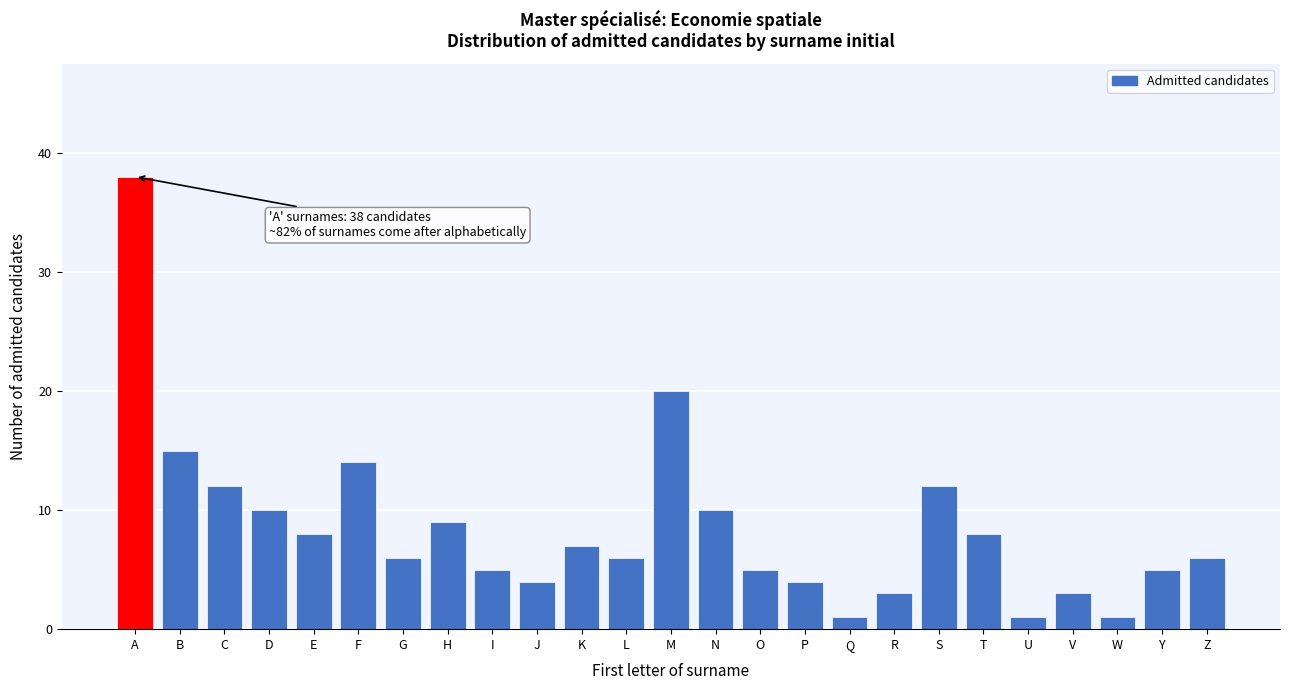

Reading left to right, what are all the values shown in this chart?

38	15	12	10	8	14	6	9	5	4	7	6	20	10	5	4	1	3	12	8	1	3	1	5	6